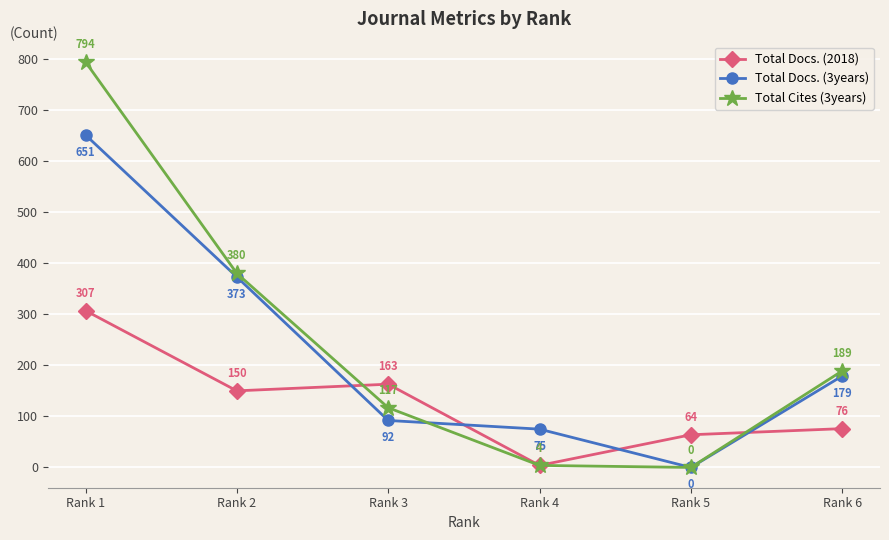

Reading right to left, extract all data points from this chart.

Total Docs. (2018): Rank 6=76	Rank 5=64	Rank 4=4	Rank 3=163	Rank 2=150	Rank 1=307
Total Docs. (3years): Rank 6=179	Rank 5=0	Rank 4=75	Rank 3=92	Rank 2=373	Rank 1=651
Total Cites (3years): Rank 6=189	Rank 5=0	Rank 4=4	Rank 3=117	Rank 2=380	Rank 1=794